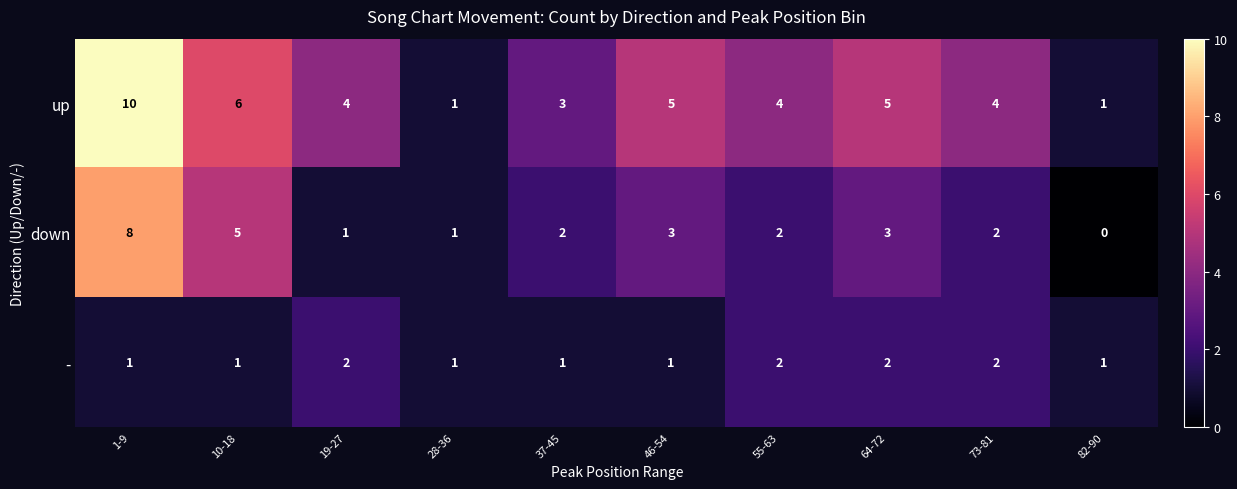

At which label does up first exceed 4?

1-9